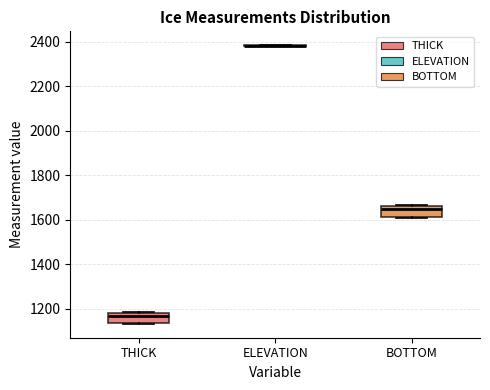

Reading left to right, transcribe this box plot: for each box, give where its median line is, the range the box spans, and where its two whiskers end, as read against the y-axis. The values are not printed on the chart, so give them approximately, as read against the axis.

THICK: median 1160, box 1140 to 1180, whiskers 1140 to 1180
ELEVATION: box collapsed to a line at 2380, whiskers 2380 to 2380
BOTTOM: median 1640, box 1620 to 1660, whiskers 1600 to 1660